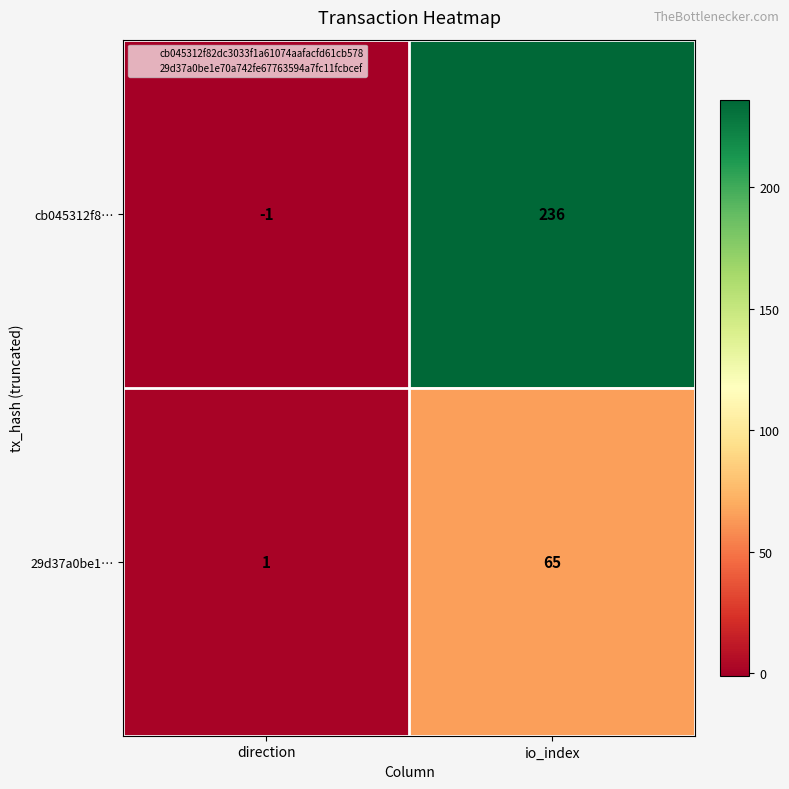

How many data points does each series have?

2